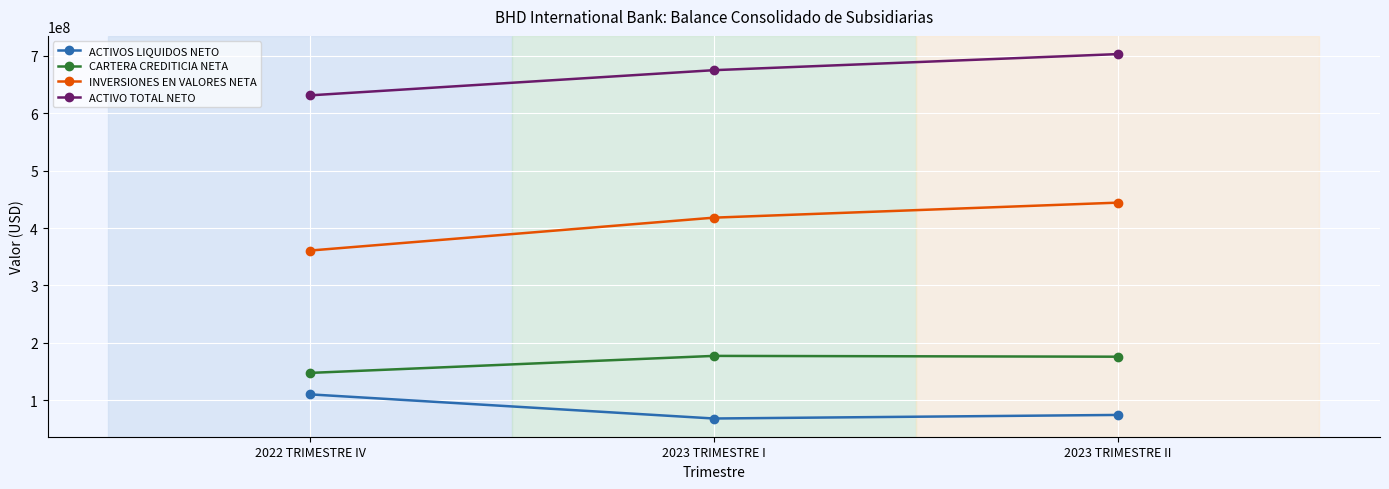

Rank the series at 2023 TRIMESTRE II from highest to lowest value.

ACTIVO TOTAL NETO, INVERSIONES EN VALORES NETA, CARTERA CREDITICIA NETA, ACTIVOS LIQUIDOS NETO